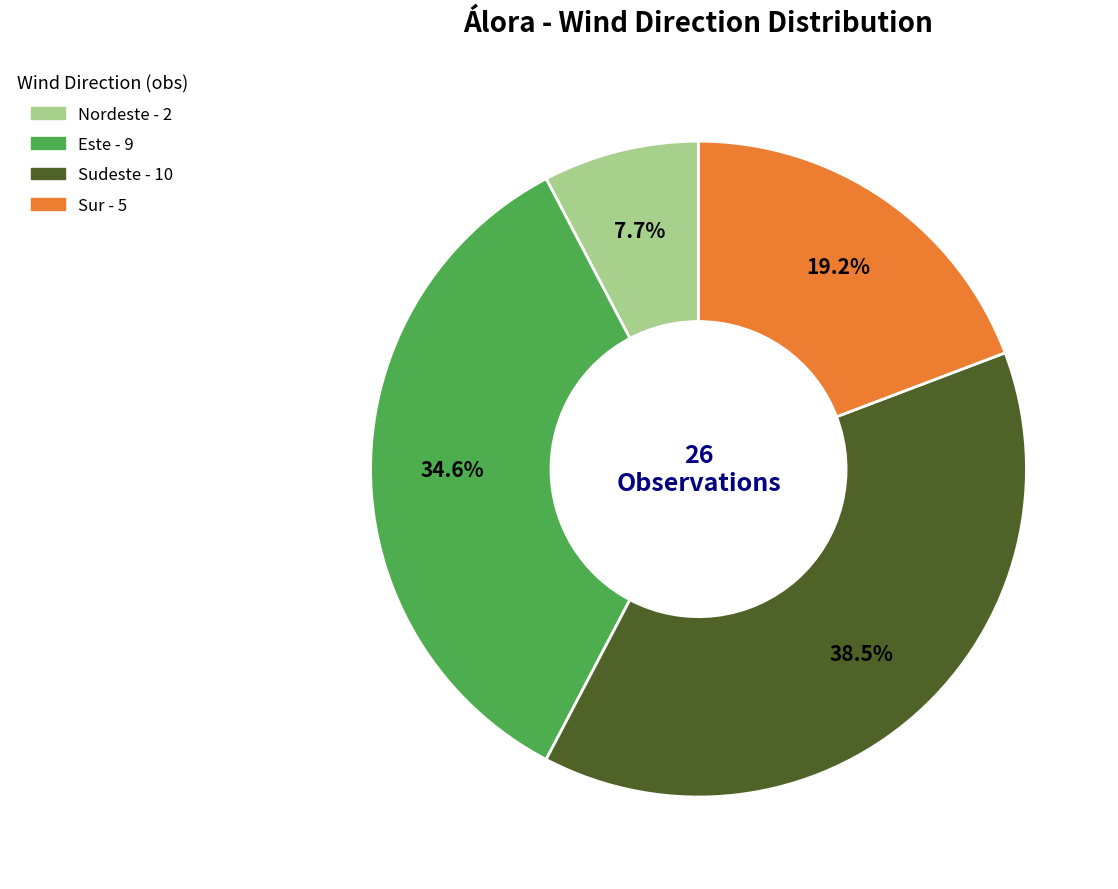

Is Este the majority of the pie?

No